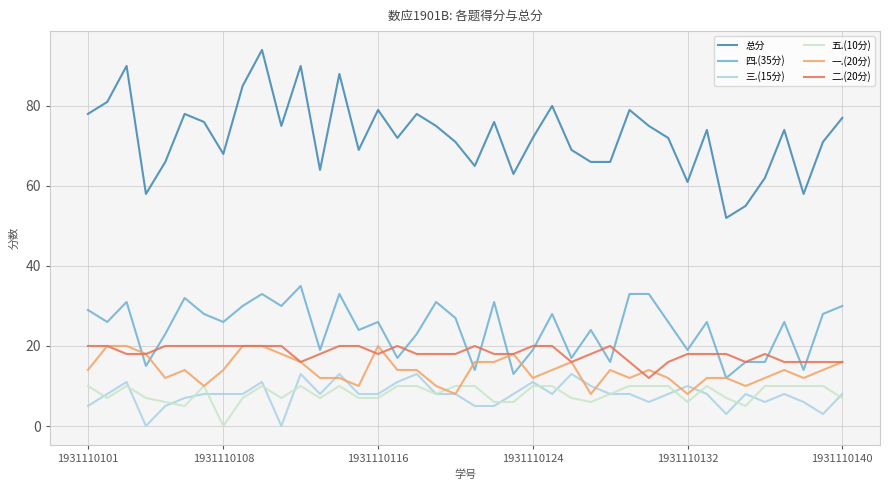

True or false: 三.(15分) and 总分 cross at least once.

False